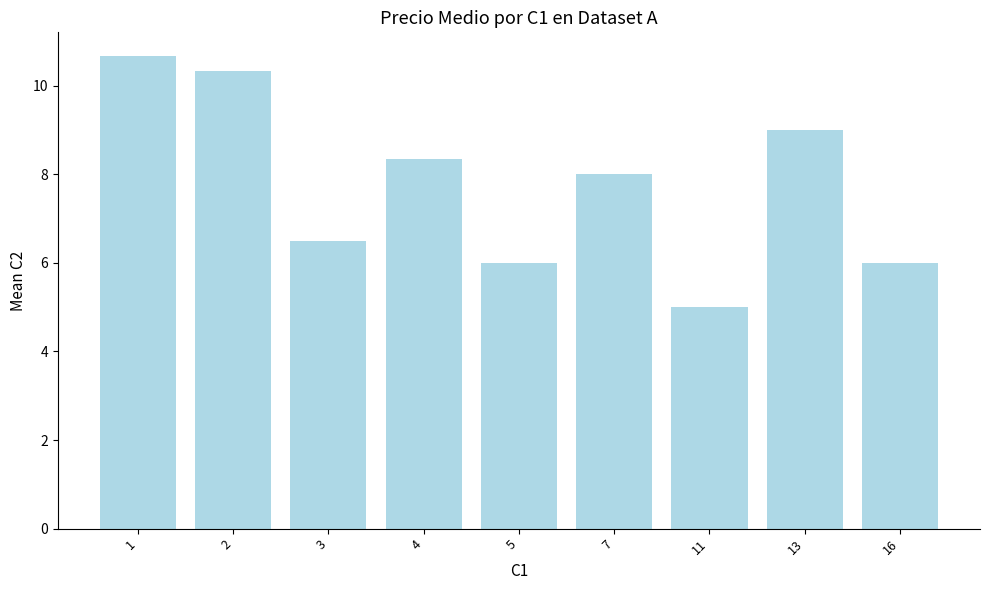

Reading left to right, extract all data points from this chart.

10.7	10.3	6.5	8.3	6.0	8.0	5.0	9.0	6.0